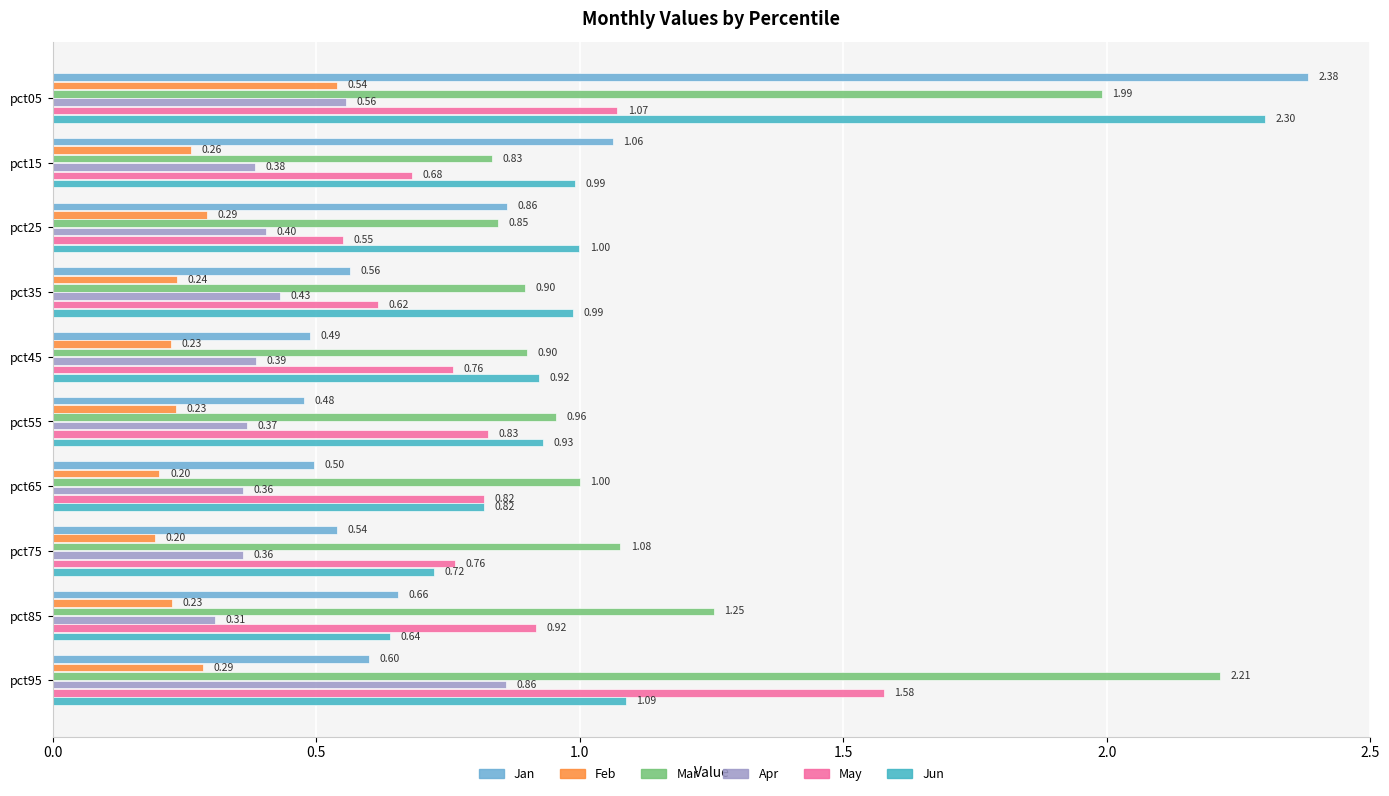

Which series has the largest total across all categories?

Mar